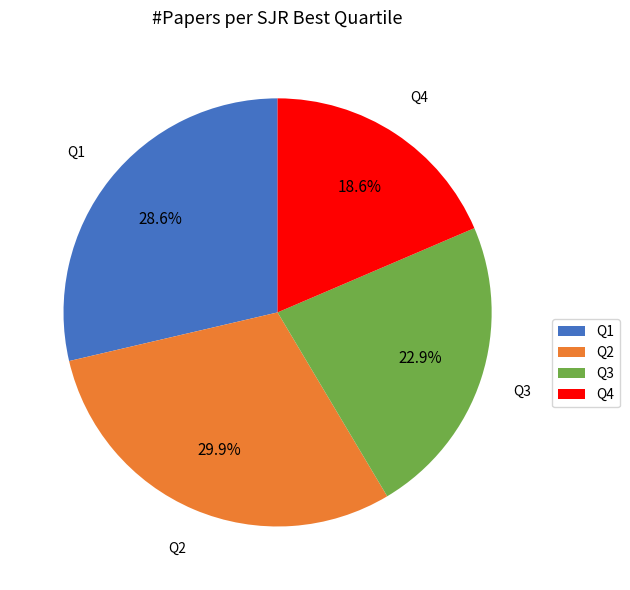

How much of the chart is everything except Q3?

77.1%